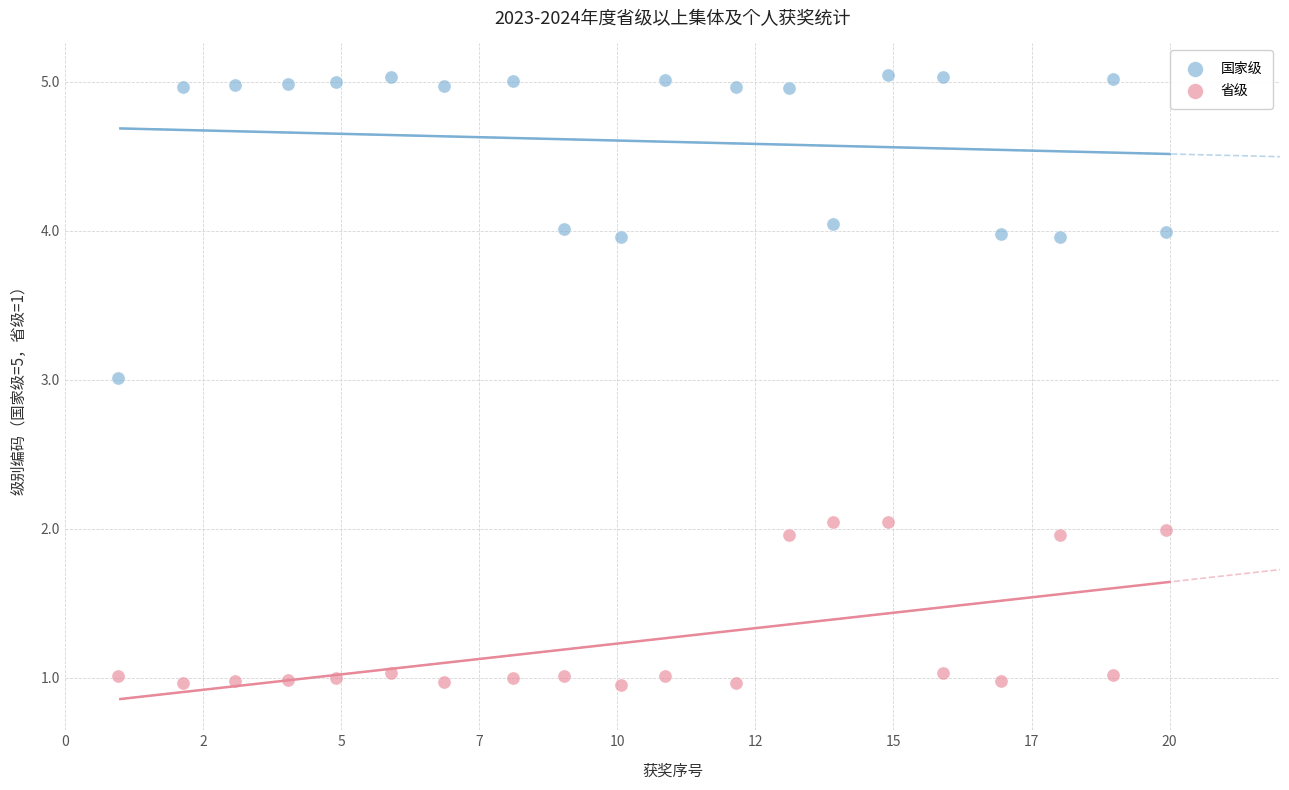

What is the X range (max minus min) for the scatter plot?

19.0